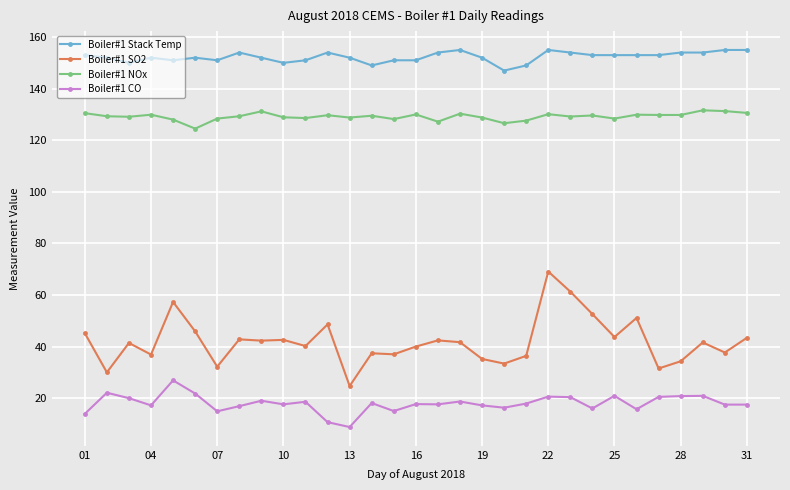

True or false: Boiler#1 CO and Boiler#1 NOx intersect in this chart.

False